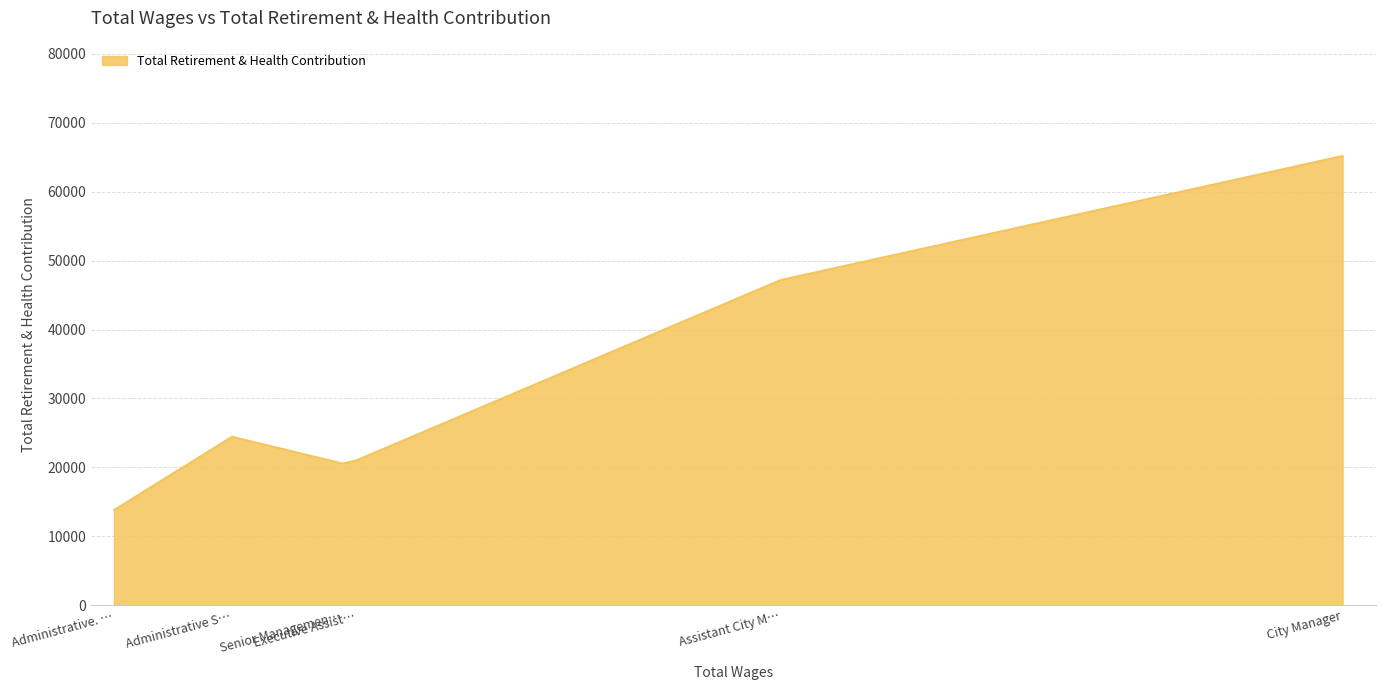

What is the sum of all values?

192343